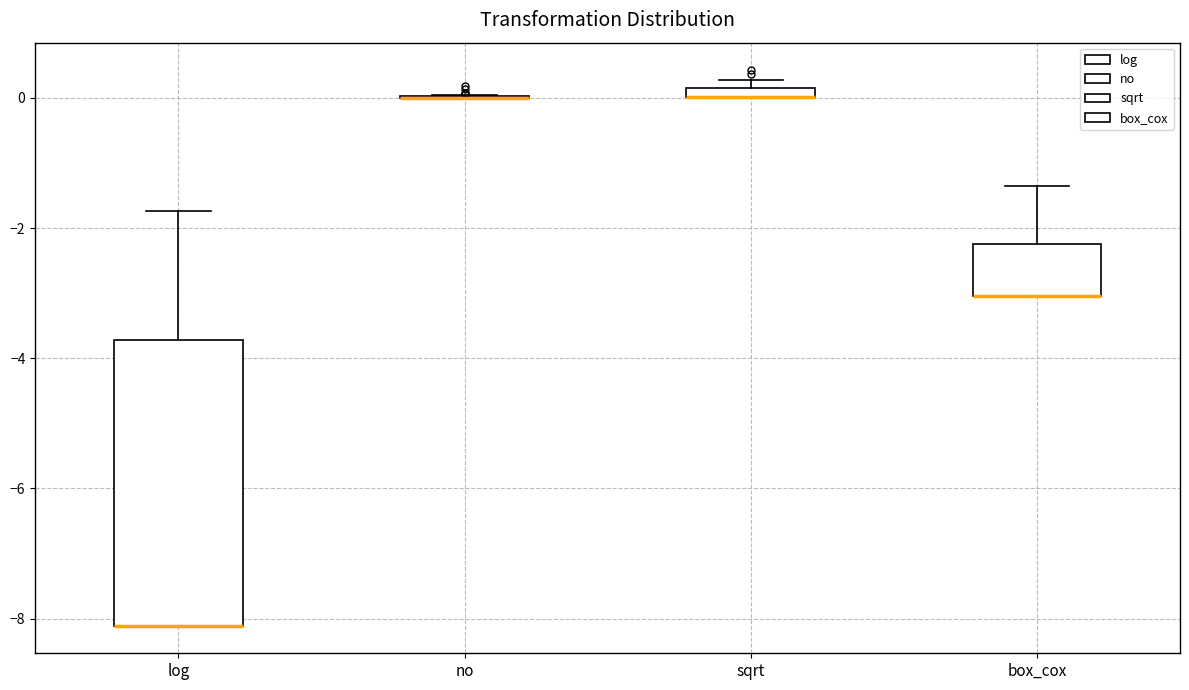

Where is the upper edge of the box for sqrt on the y-axis? The values are not printed on the chart, so give them approximately, as read against the axis.

0.2